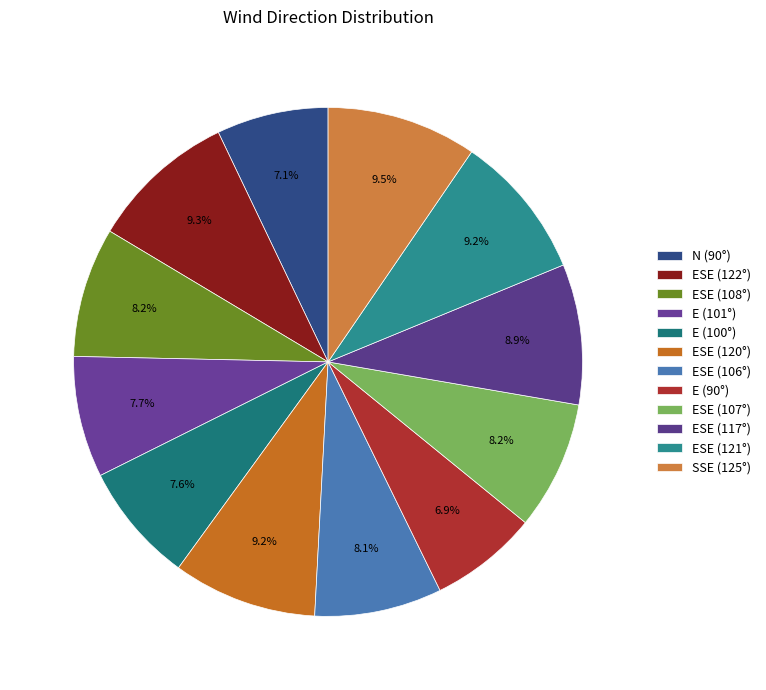

To the nearest percent, what is the difference between the largest and smallest slice percentages?

3%